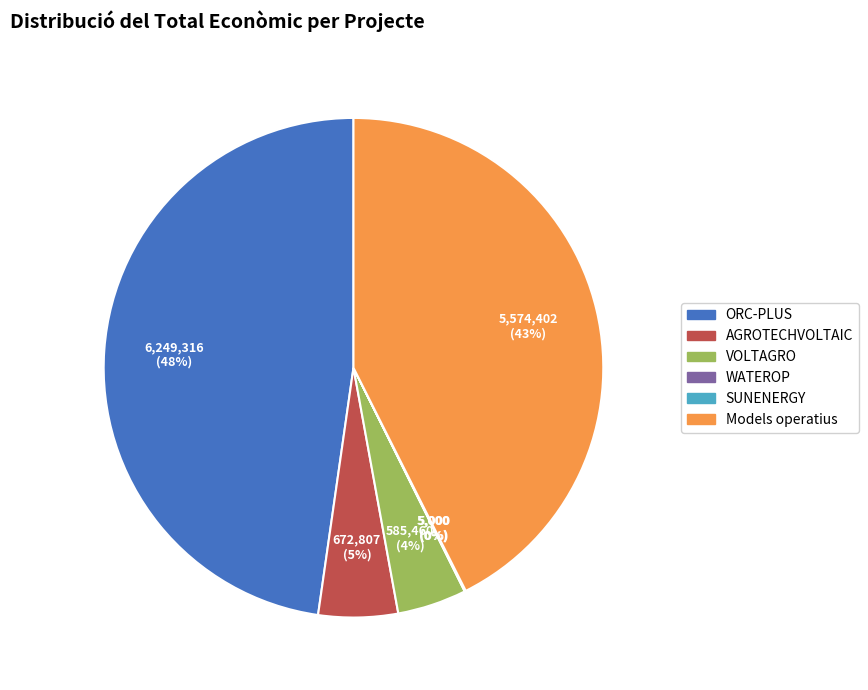

Do VOLTAGRO and Models operatius together represent more than half of the pie?

No